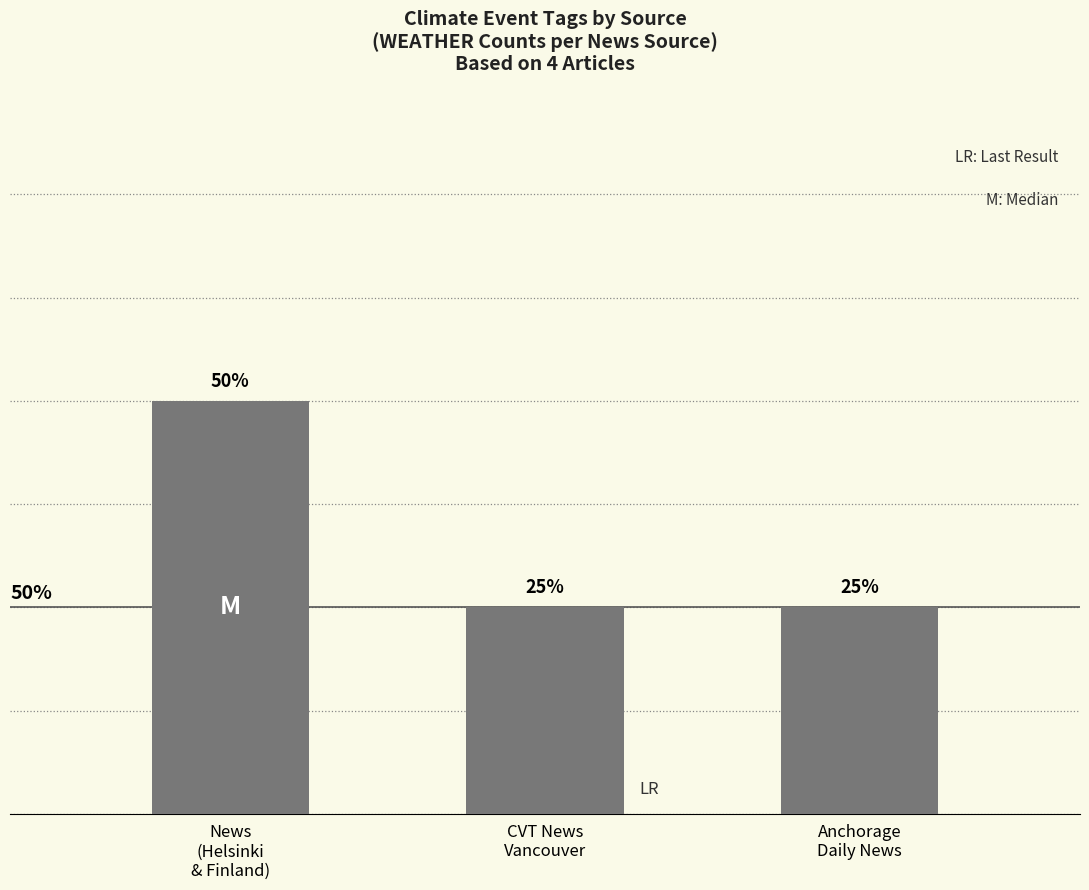

At which label is the value closest to 1?

CVT News
Vancouver